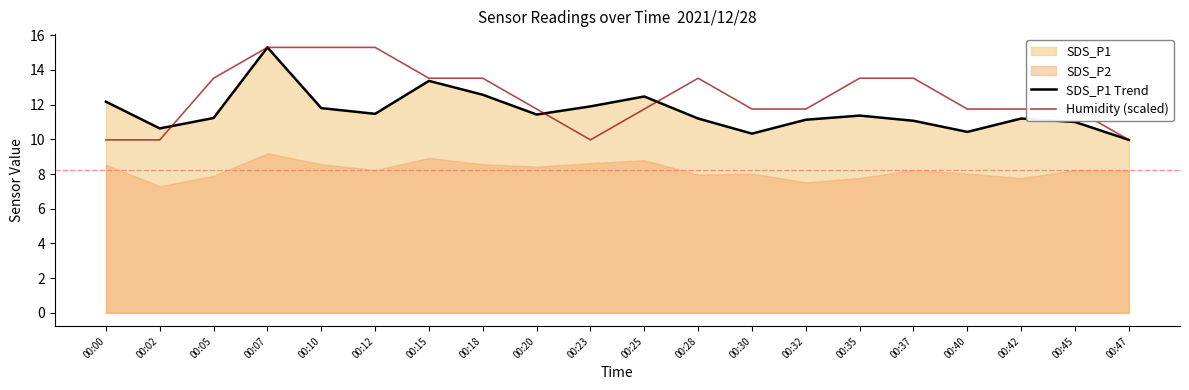

Reading left to right, extract all data points from this chart.

SDS_P1 Trend: 12.2	10.6	11.2	15.3	11.8	11.5	13.4	12.6	11.4	11.9	12.5	11.2	10.3	11.1	11.4	11.1	10.4	11.2	11.0	10.0
Humidity (scaled): 10.0	10.0	13.5	15.3	15.3	15.3	13.5	13.5	11.7	10.0	11.7	13.5	11.7	11.7	13.5	13.5	11.7	11.7	11.7	10.0